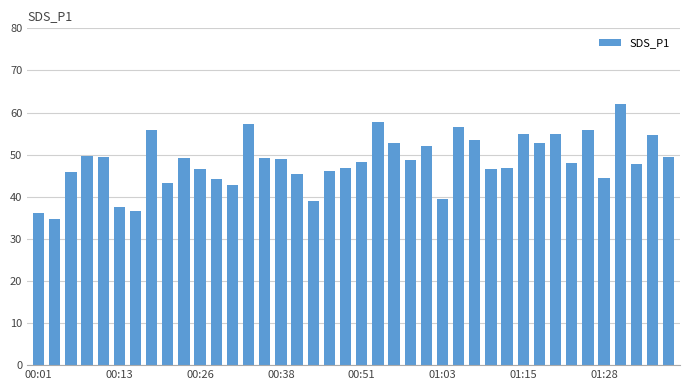

What is the greatest value displayed?

62.0